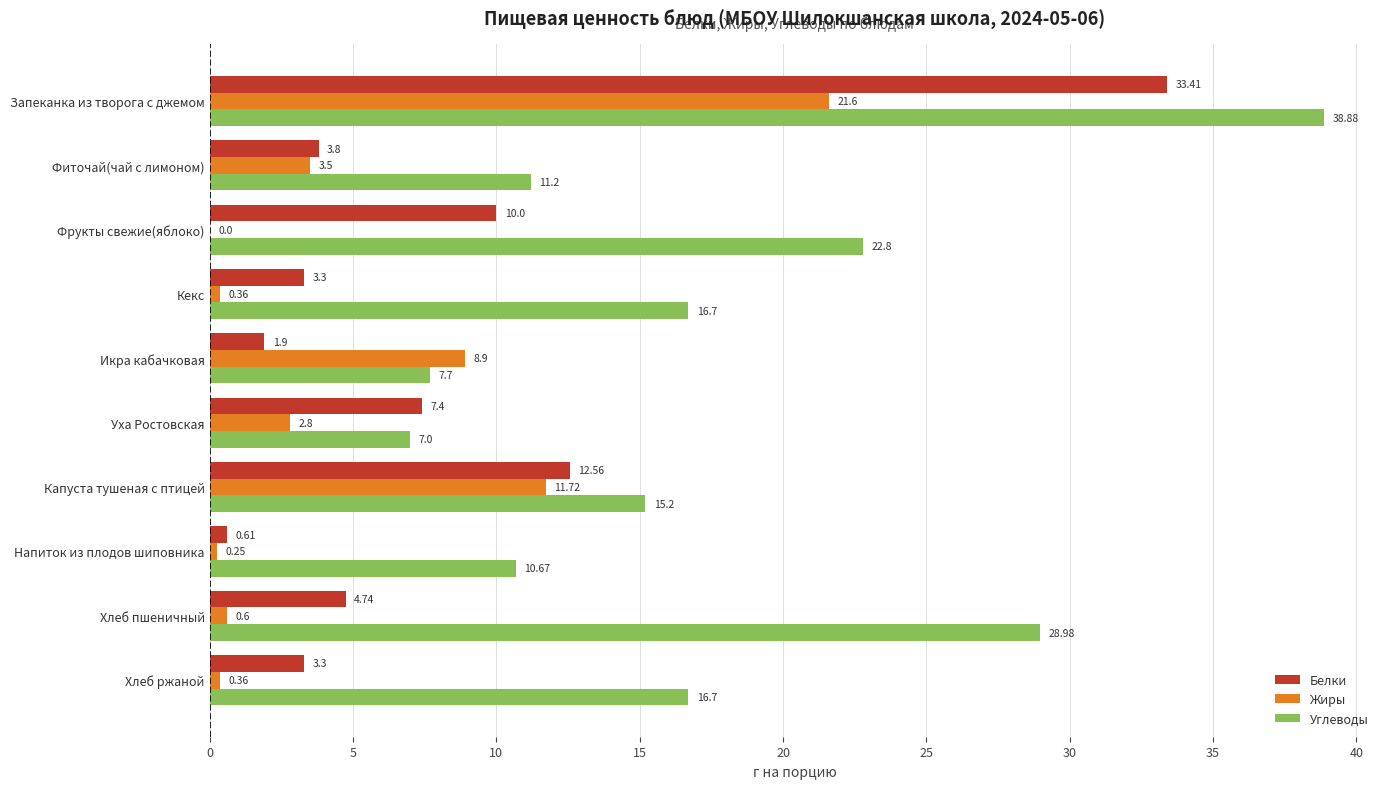

At which label is Жиры closest to 10?

Икра кабачковая